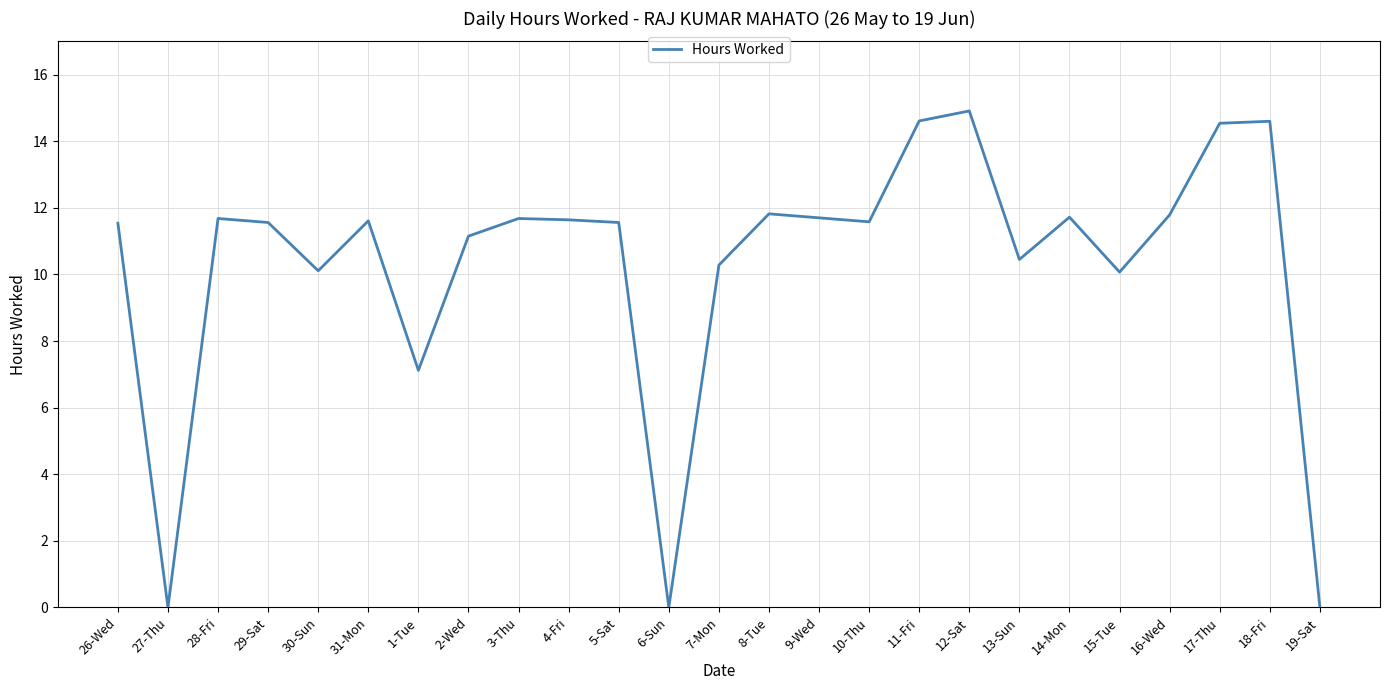

What is the approximate value at 3-Thu?

11.7